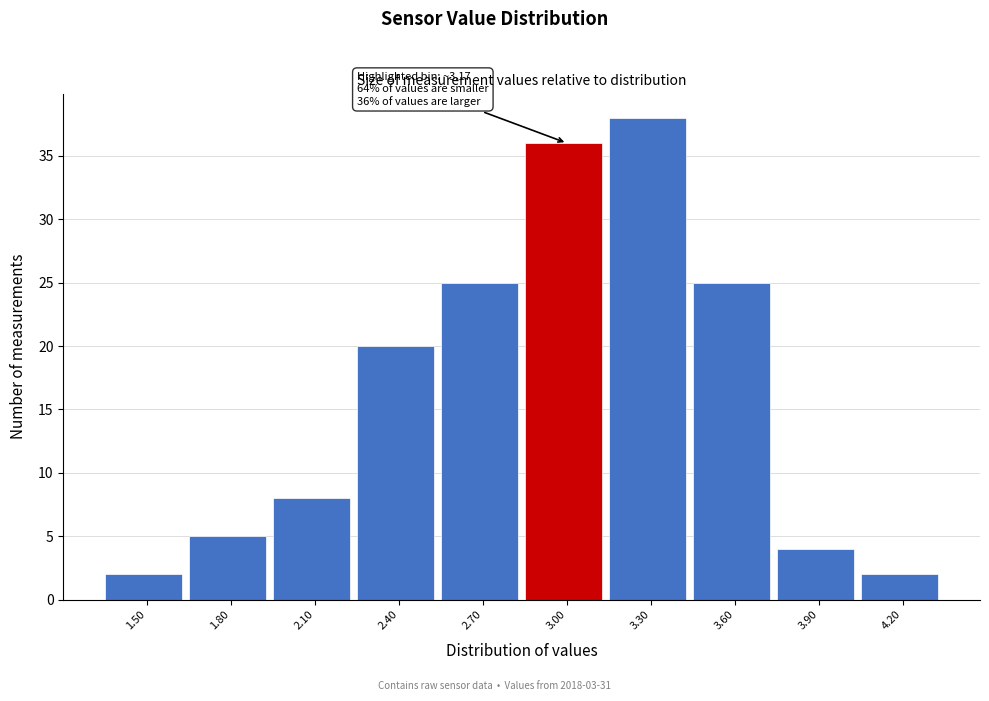

Reading right to left, extract all data points from this chart.

2	4	25	38	36	25	20	8	5	2